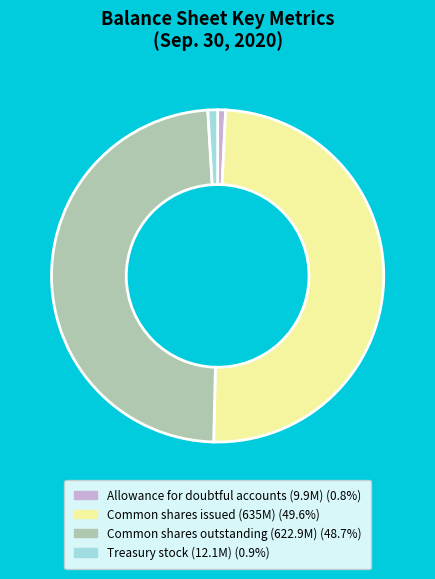

How many segments does this pie chart have?

4